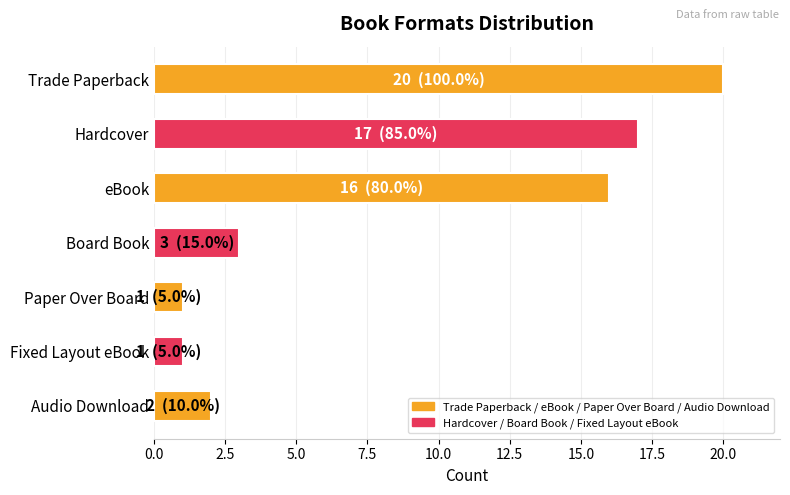

Reading bottom to top, list all the values displayed in this chart.

Audio Download=2	Fixed Layout eBook=1	Paper Over Board=1	Board Book=3	eBook=16	Hardcover=17	Trade Paperback=20